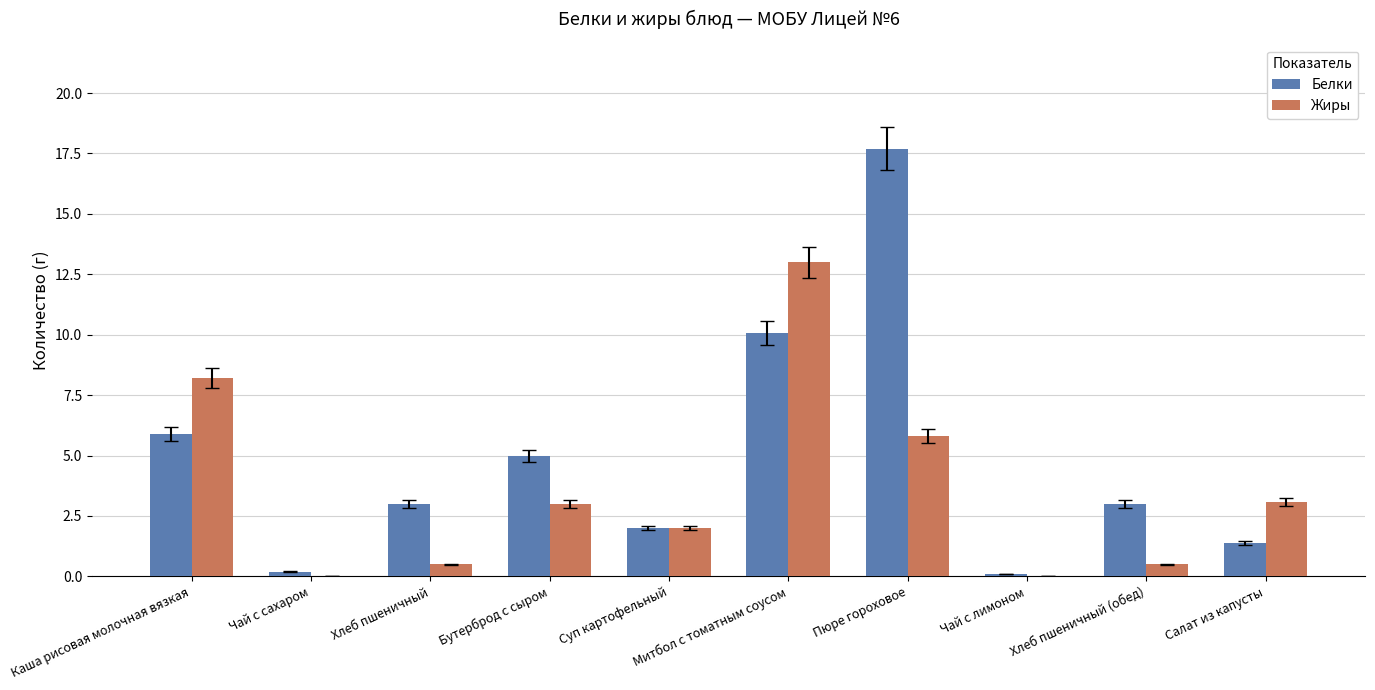

What is the maximum value for Белки?

17.7